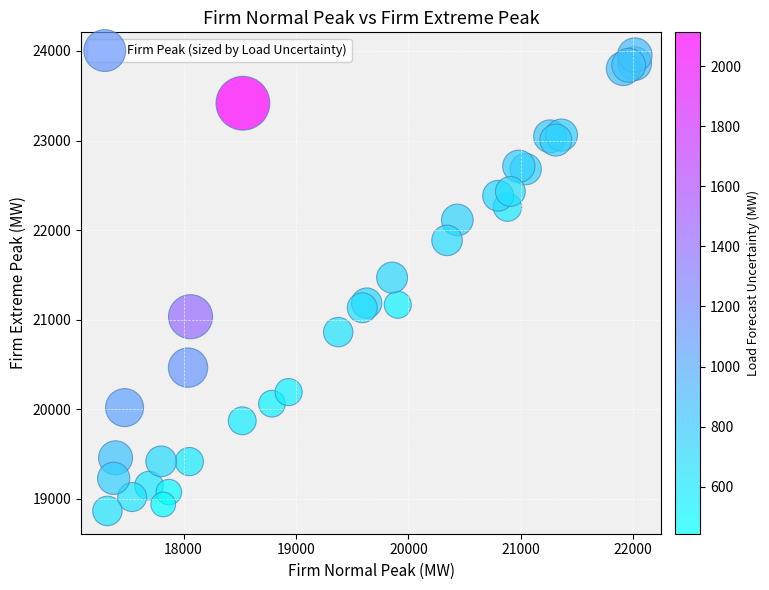

What Y value in the scatter plot is closest to 21409?

21470.6